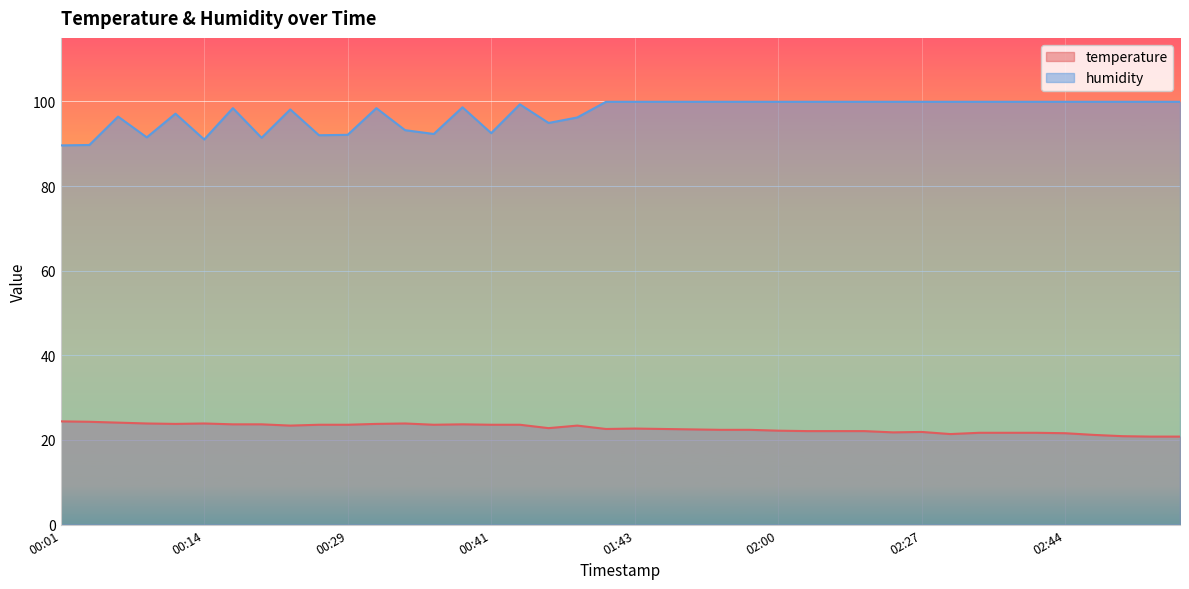

True or false: temperature and humidity intersect in this chart.

False